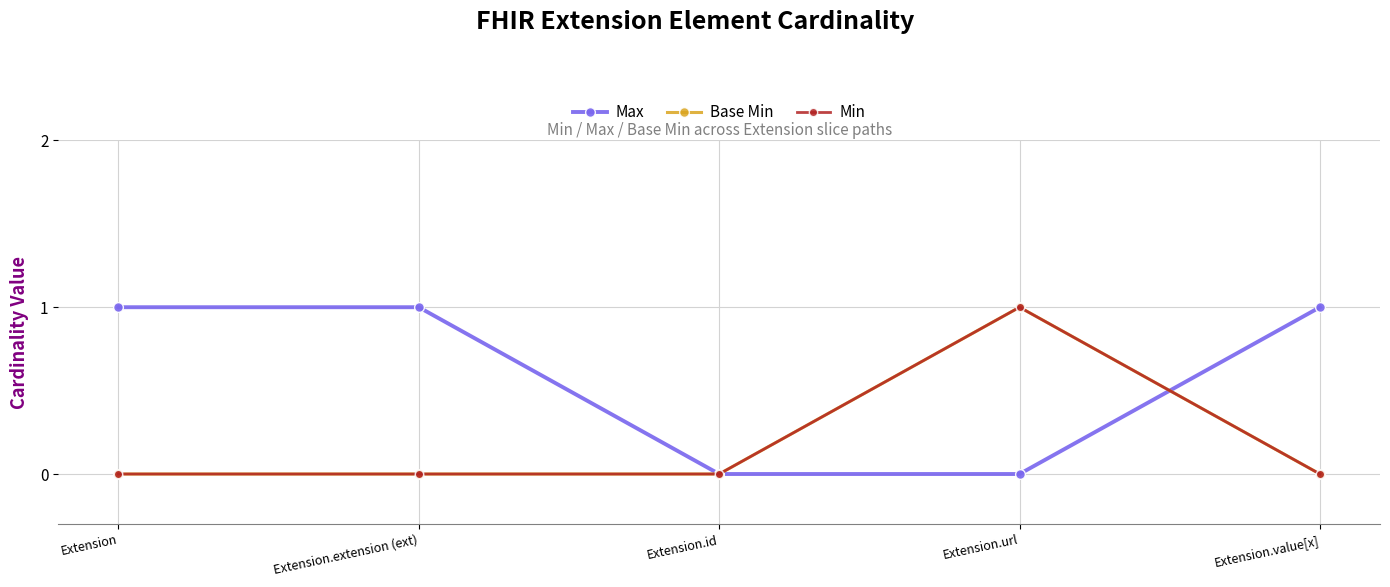

Does the chart have visible grid lines?

Yes